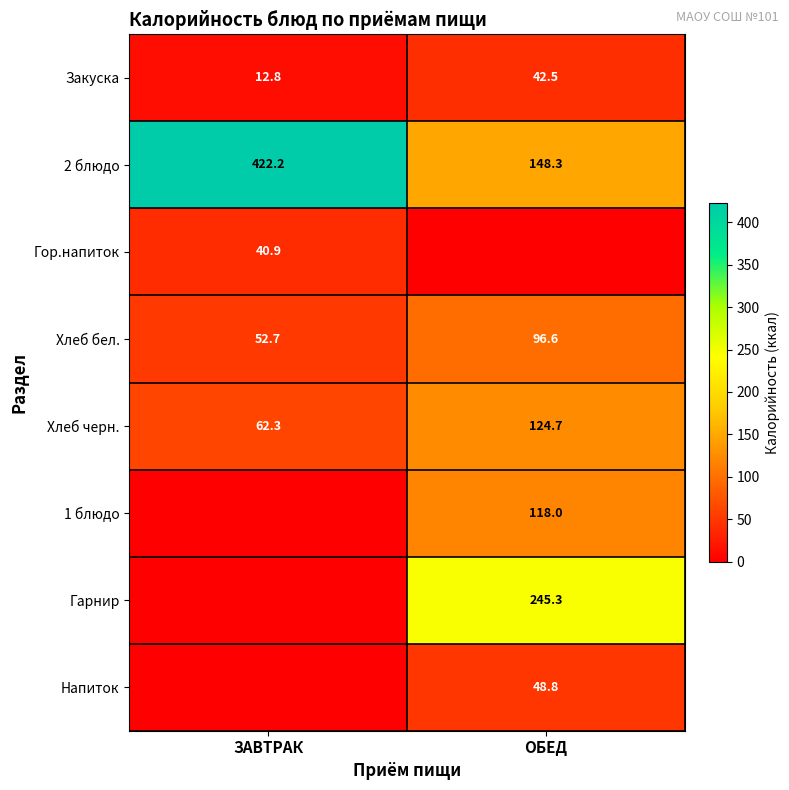

What is the total value across all series at ОБЕД?

824.2